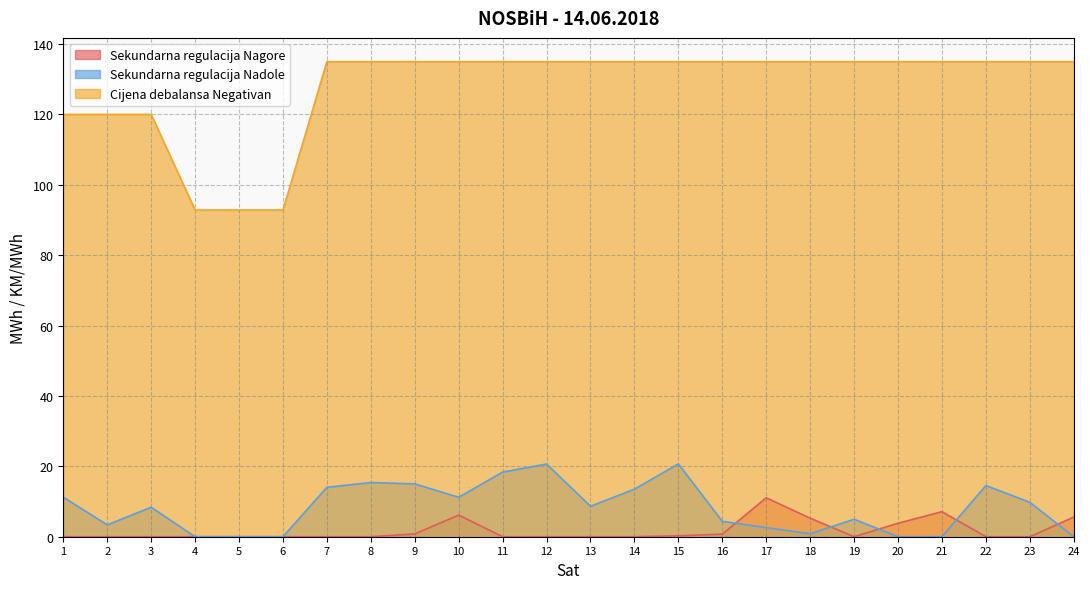

At which category does Sekundarna regulacija Nadole reach its first local valley?

2